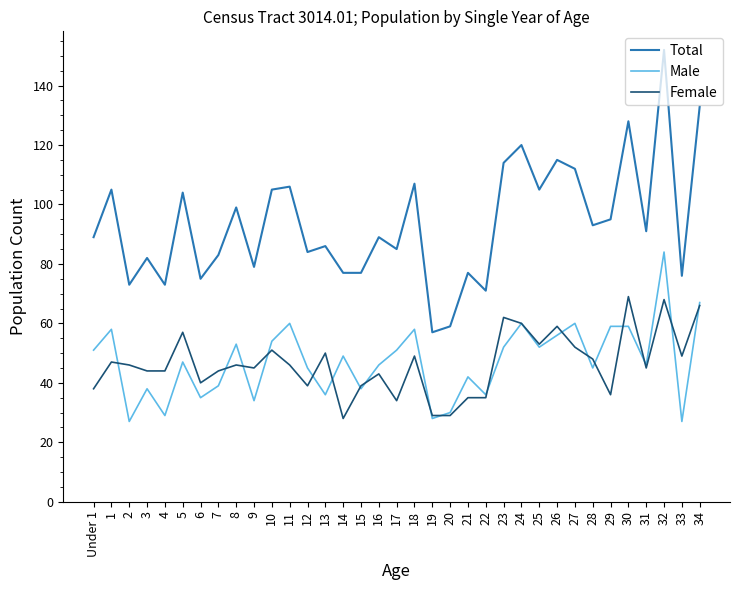

What is the difference between the maximum and minimum values in the Total series?

95